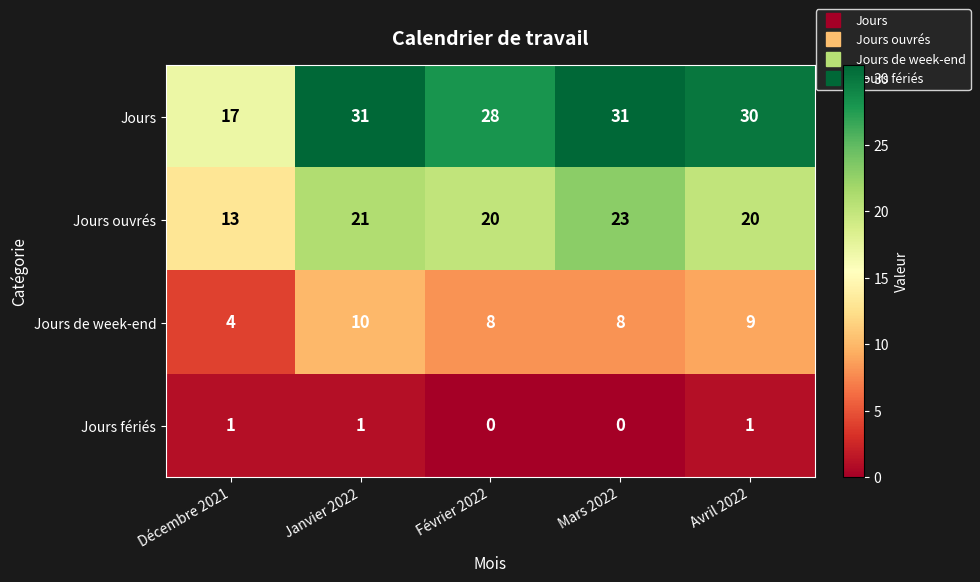

Reading left to right, list all the values displayed in this chart.

Jours: 17	31	28	31	30
Jours ouvrés: 13	21	20	23	20
Jours de week-end: 4	10	8	8	9
Jours fériés: 1	1	0	0	1